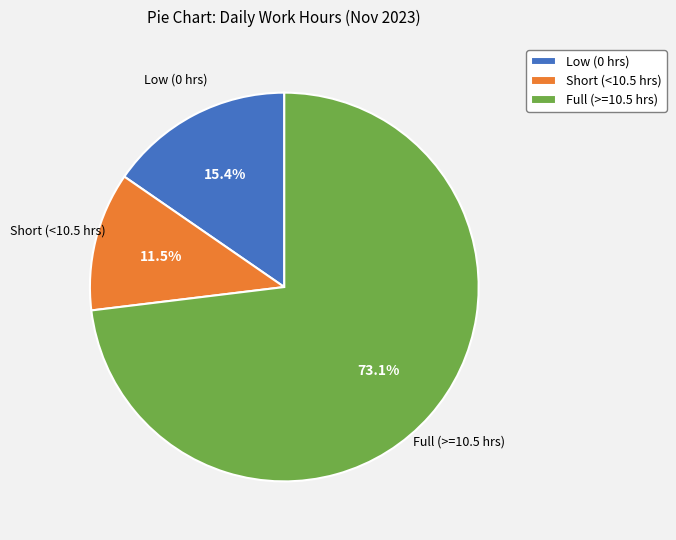

Between Low (0 hrs) and Short (<10.5 hrs), which is larger?

Low (0 hrs)